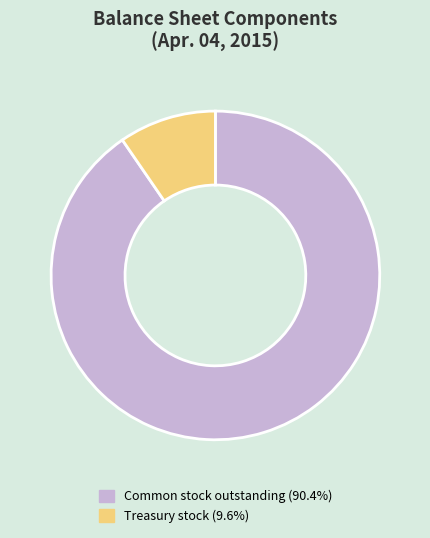

Is there a majority slice in this chart?

Yes